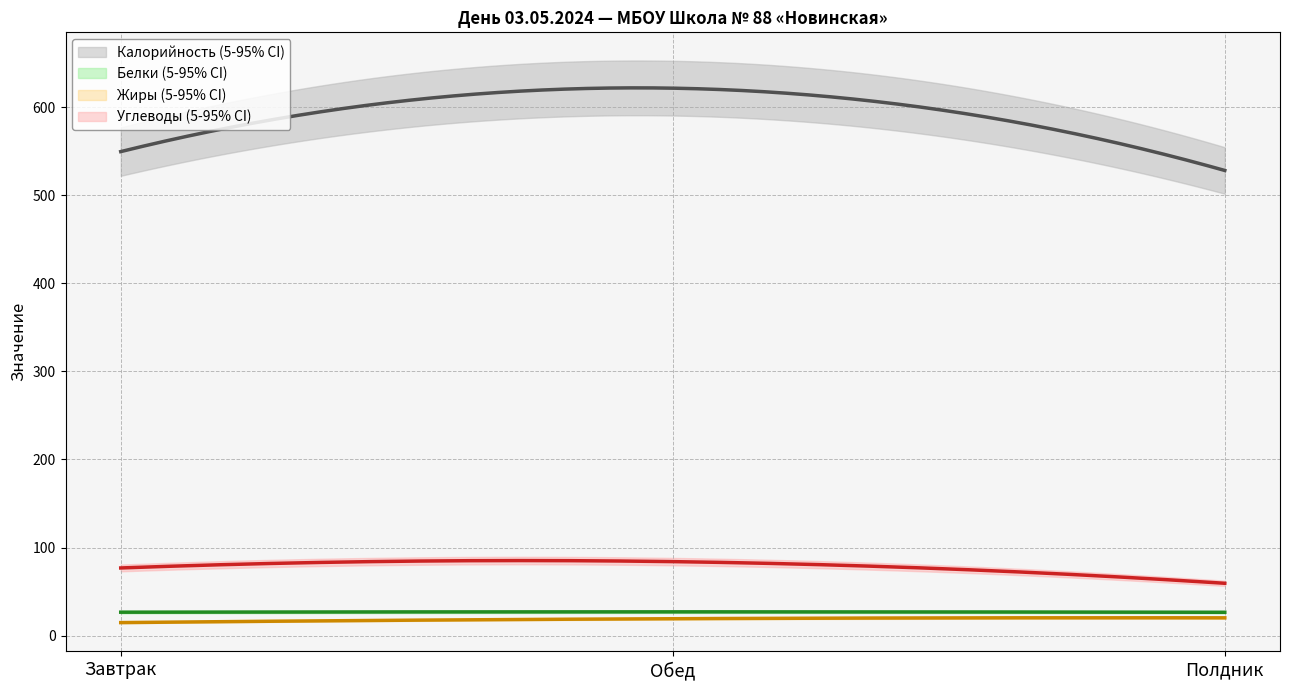

The value of Углеводы at Обед is 128.5. True or false?

False